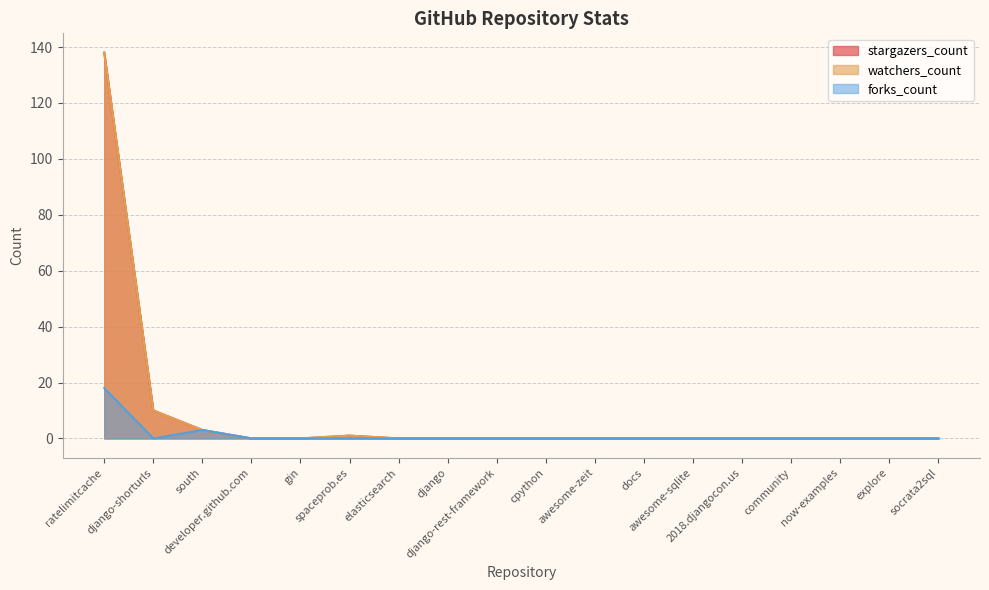

True or false: watchers_count and stargazers_count intersect in this chart.

False